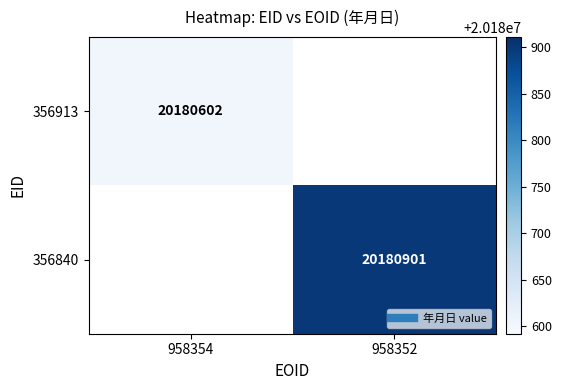

At how many categories does at least one series exceed 20180651?

1